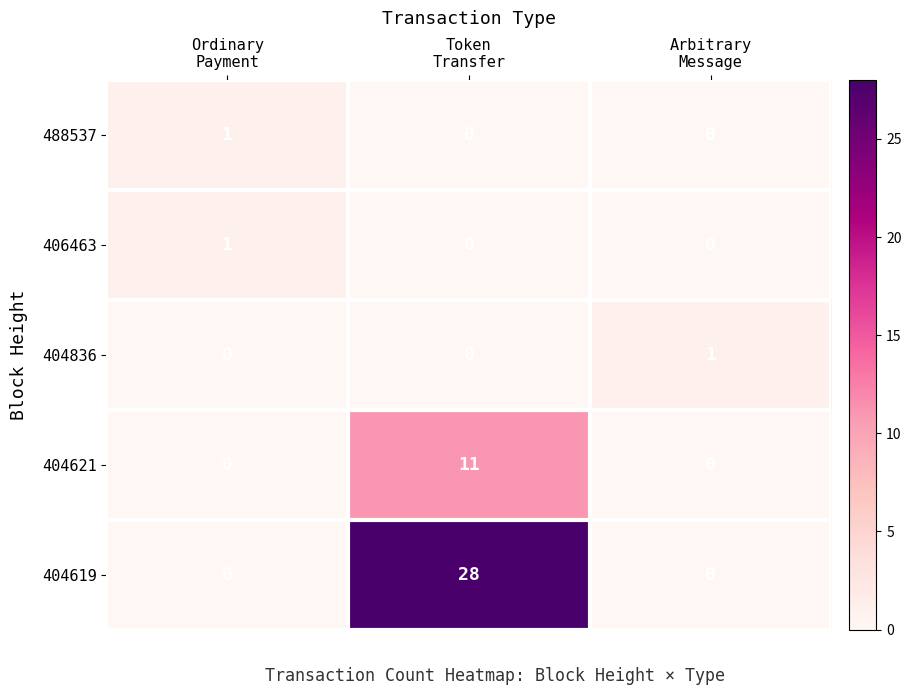

Which series has the largest total across all categories?

404619